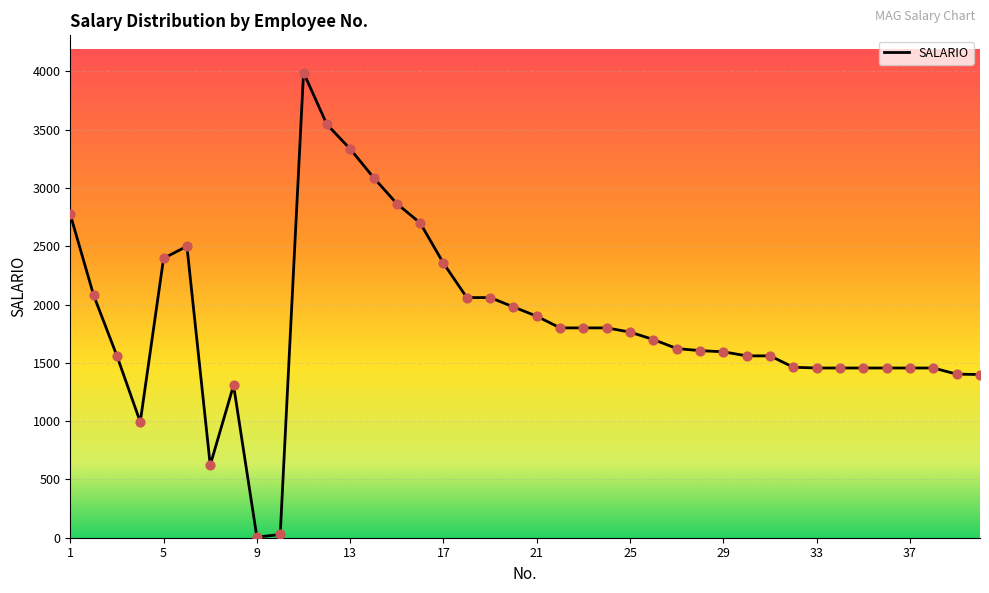

What is the maximum value shown in the chart?

3990.5